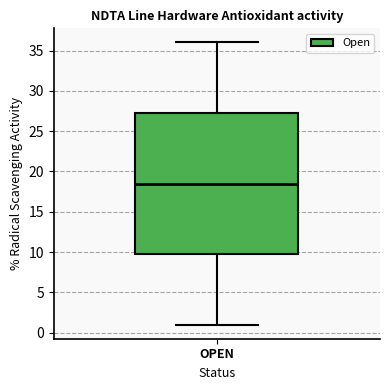

Where is the lower edge of the box for OPEN on the y-axis? The values are not printed on the chart, so give them approximately, as read against the axis.

10.0